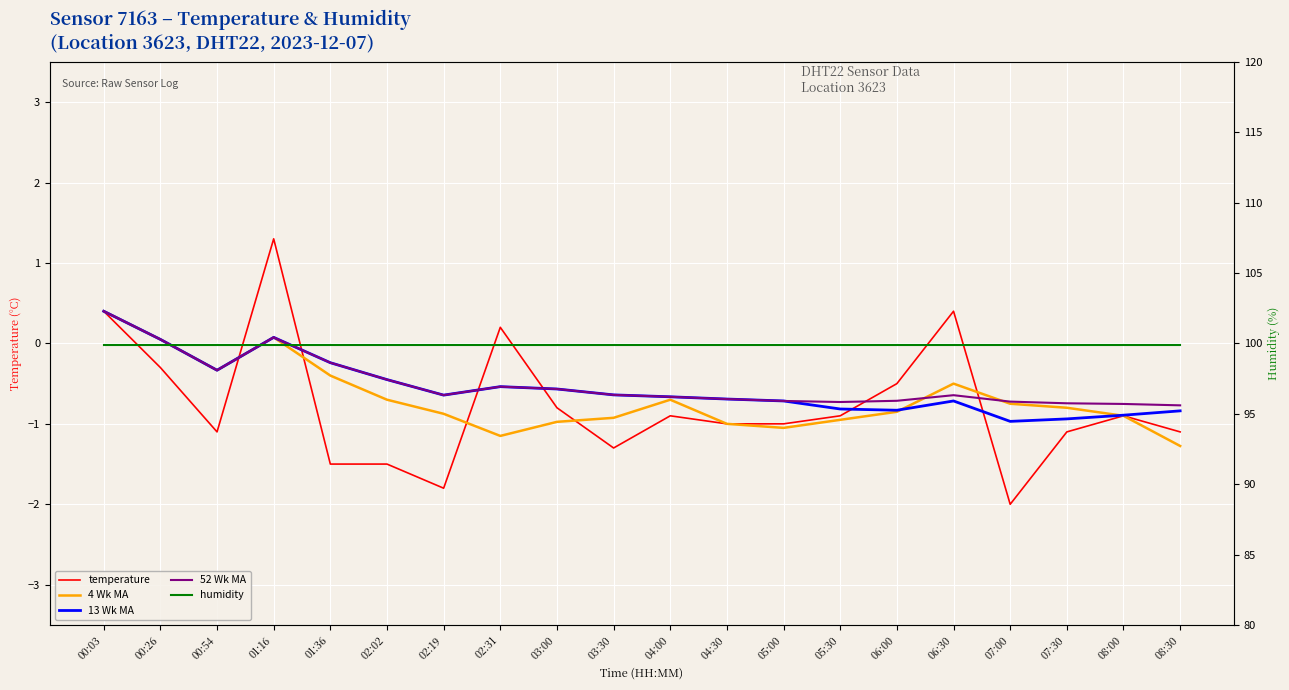

How many values in 13 Wk MA are above zero?

3